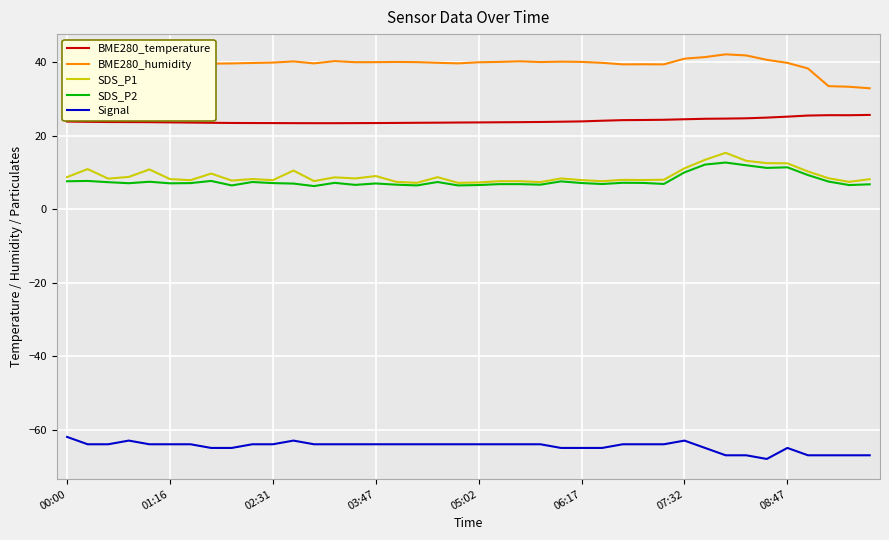

What is the maximum value shown in the chart?

42.2